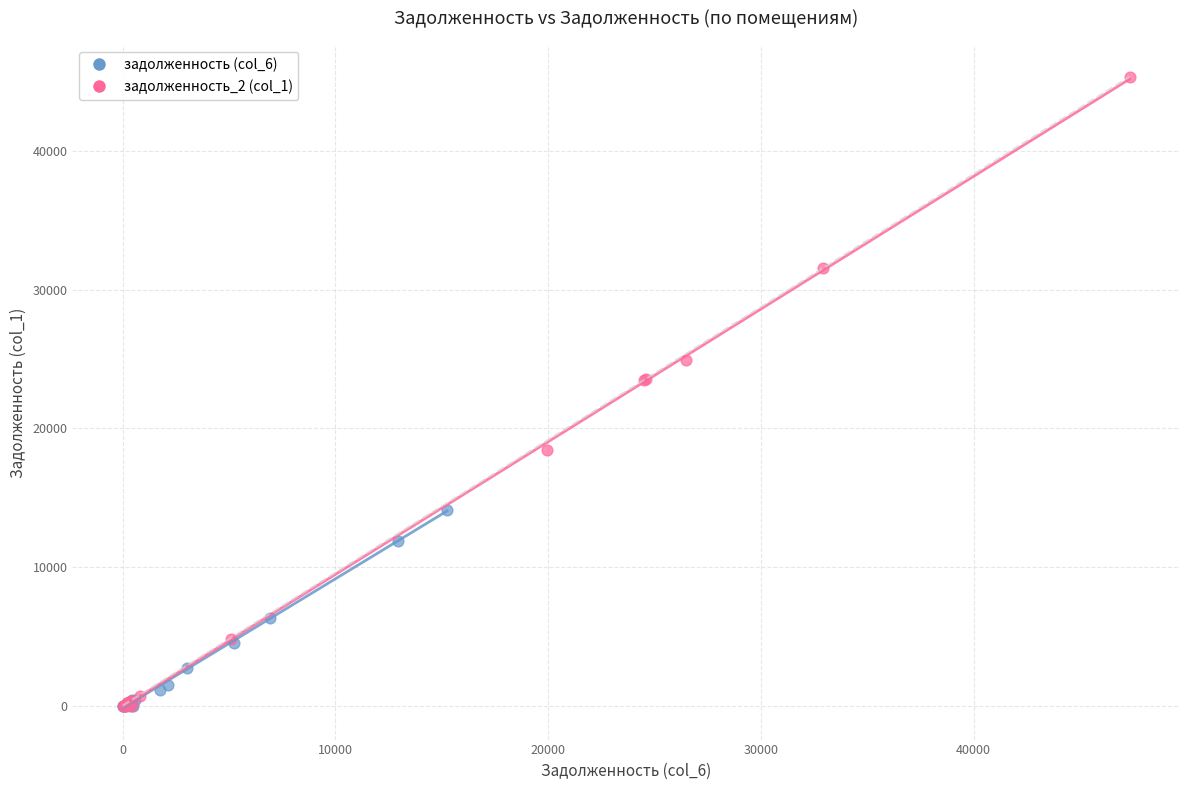

Which series has the widest spread of Y values?

задолженность_2 (col_1)